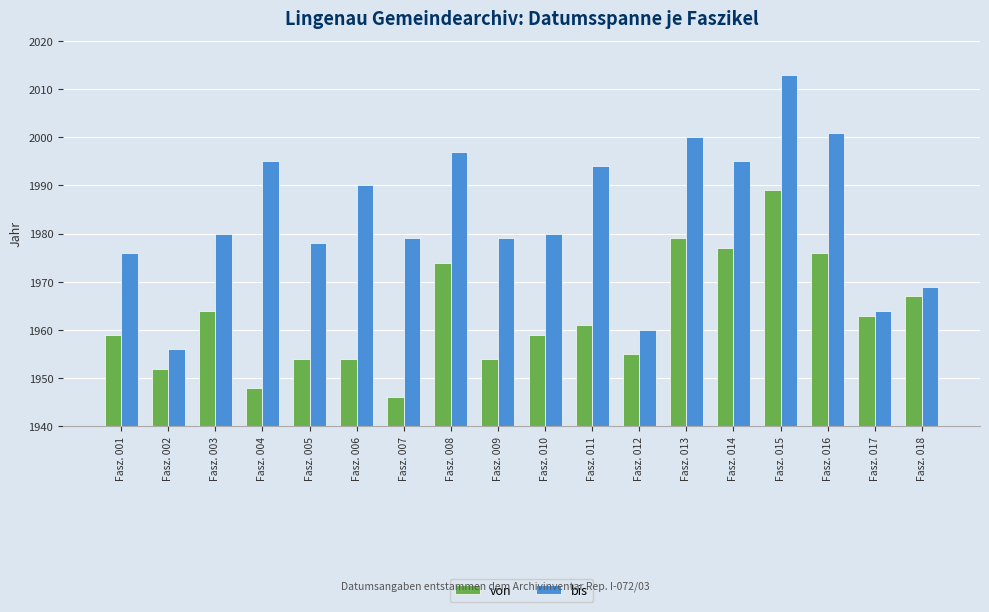

At which category is the sum across all series the highest?

Fasz. 015